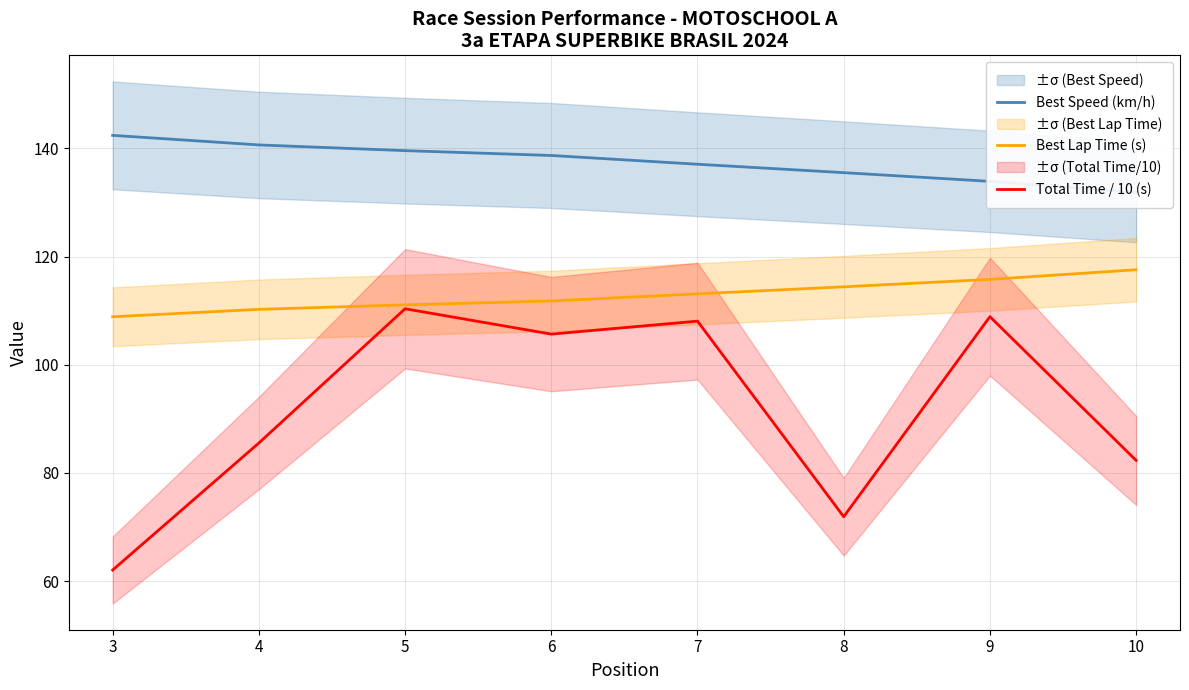

How many data points in Best Speed (km/h) are above 138?

4